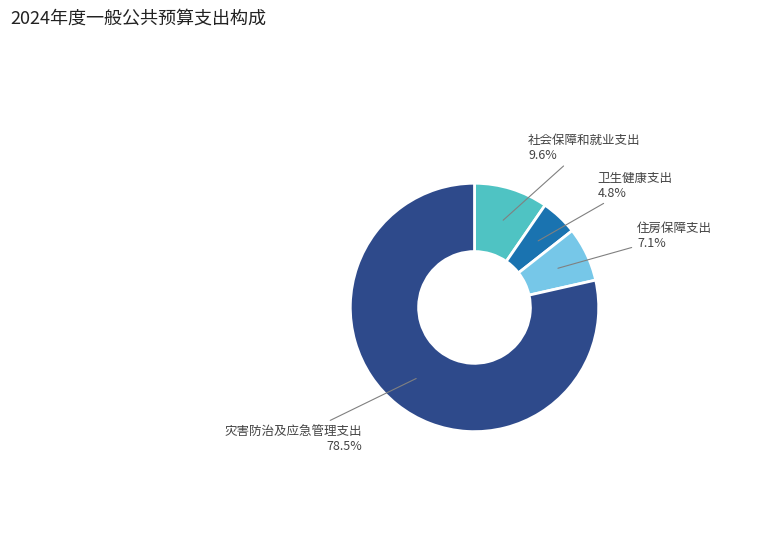

What is the ratio of the value at 卫生健康支出 to the value at 灾害防治及应急管理支出?

0.1